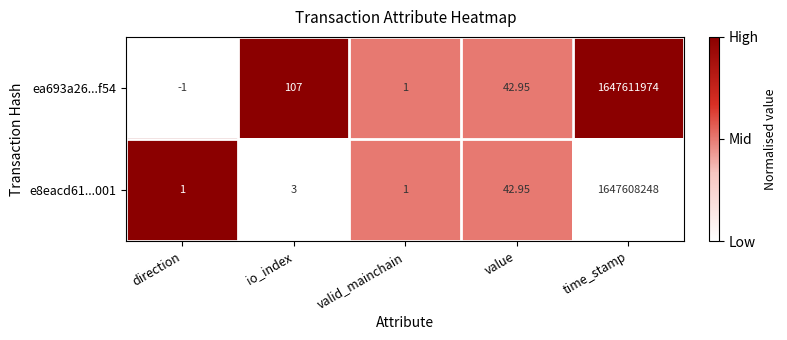

At which label is ea693a26...f54 closest to 823805986?

io_index